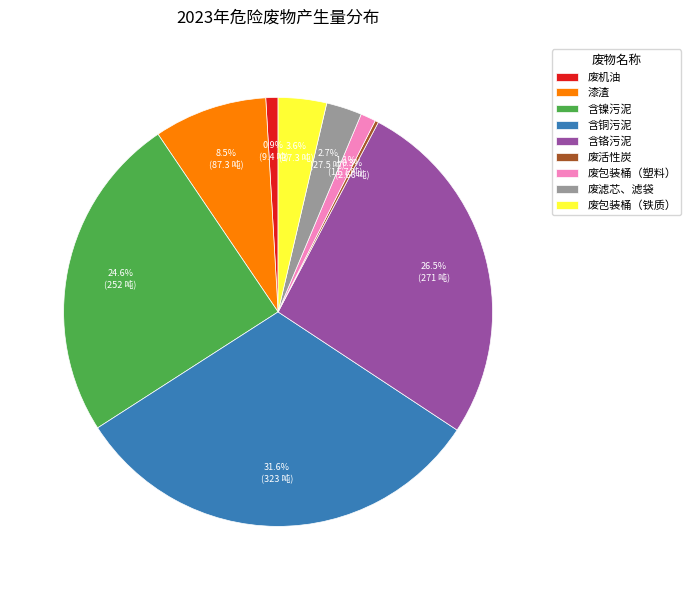

Does any single category account for the majority?

No